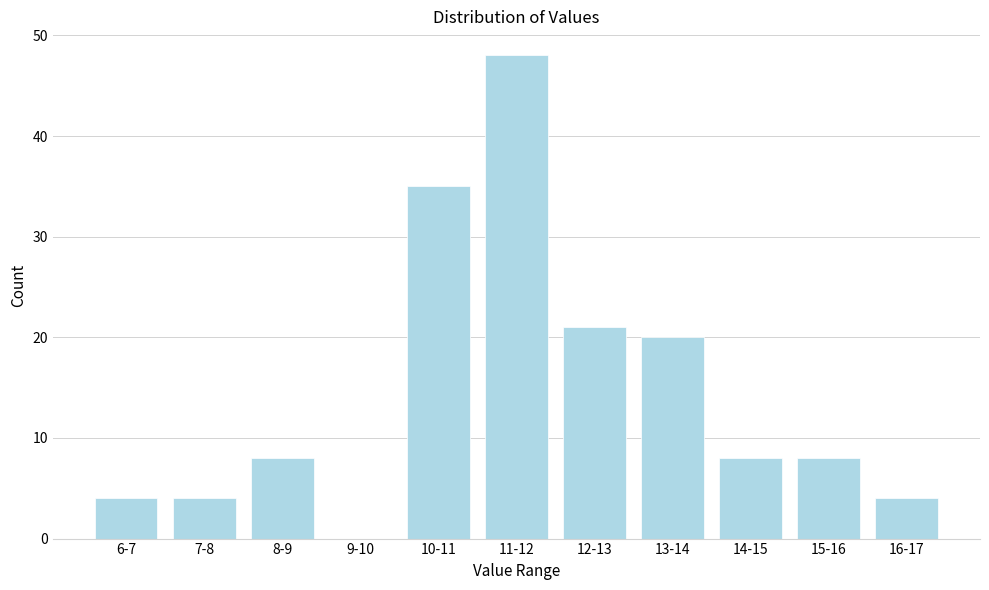

Reading right to left, extract all data points from this chart.

16-17=4	15-16=8	14-15=8	13-14=20	12-13=21	11-12=48	10-11=35	9-10=0	8-9=8	7-8=4	6-7=4